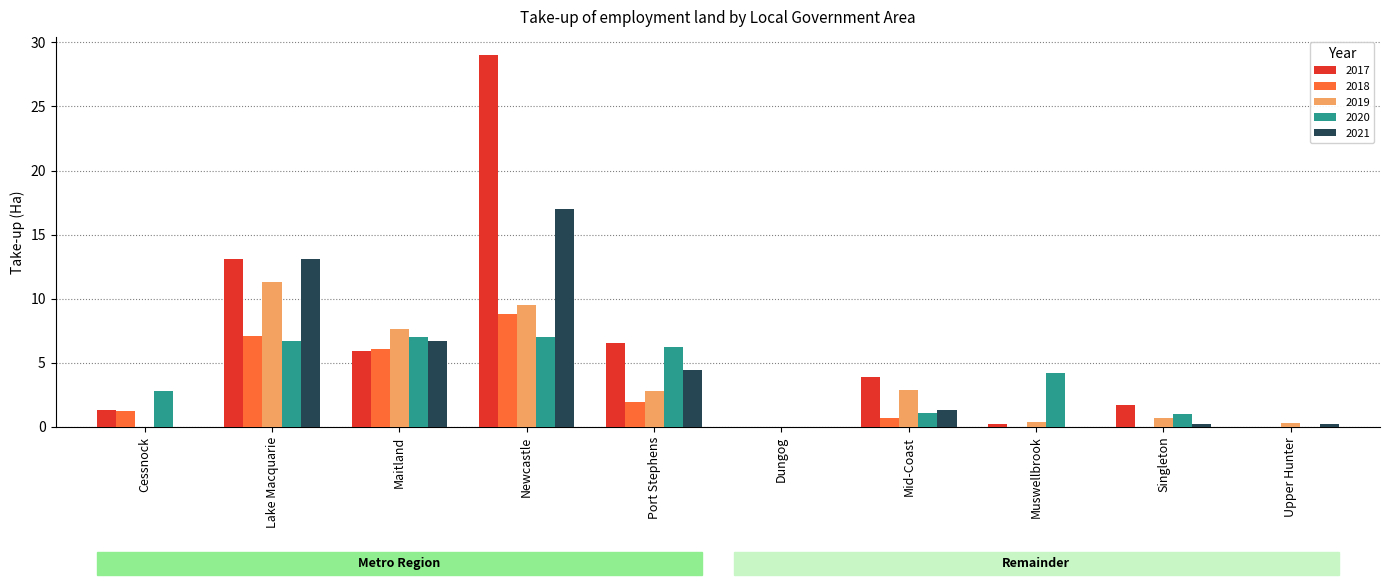

What is the sum of all 2018 values?

25.8